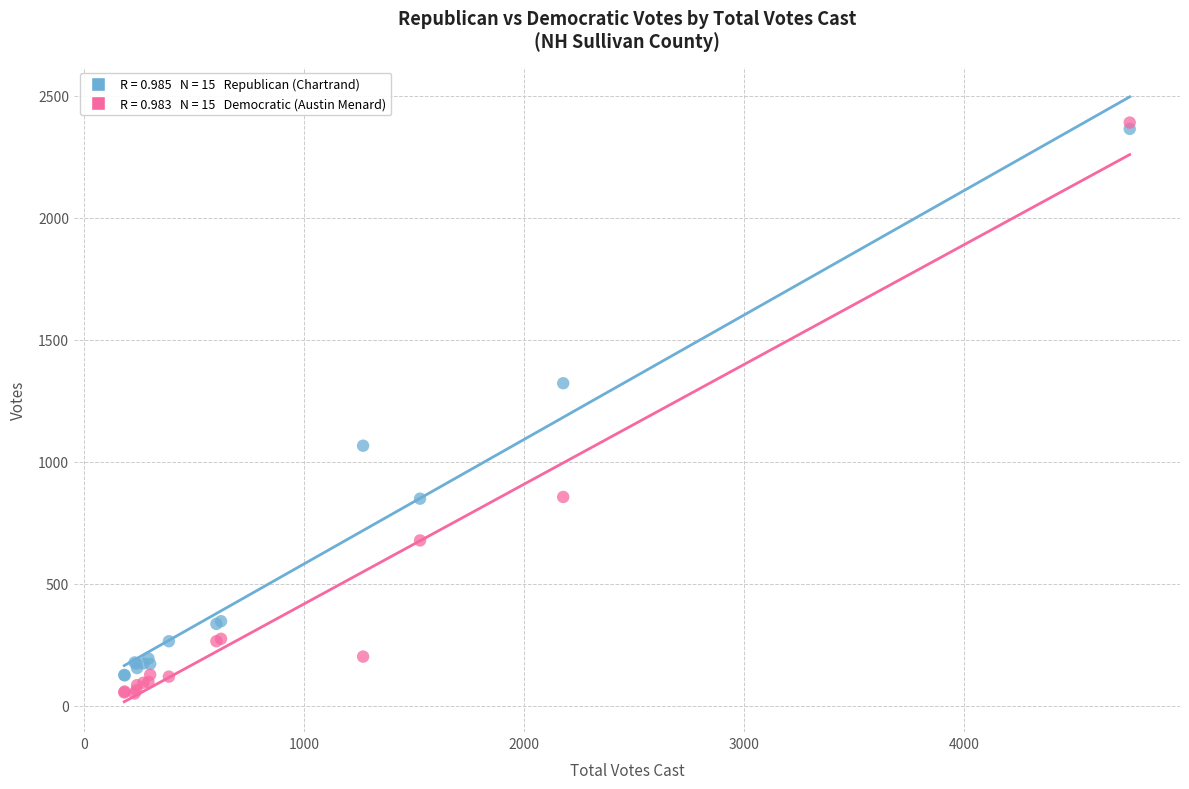

Across all series, what Y value is closest to 1220?

1322